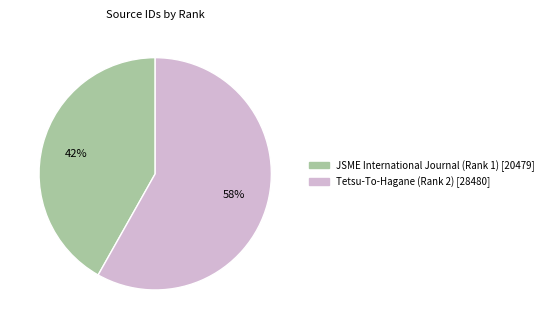

How many segments does this pie chart have?

2